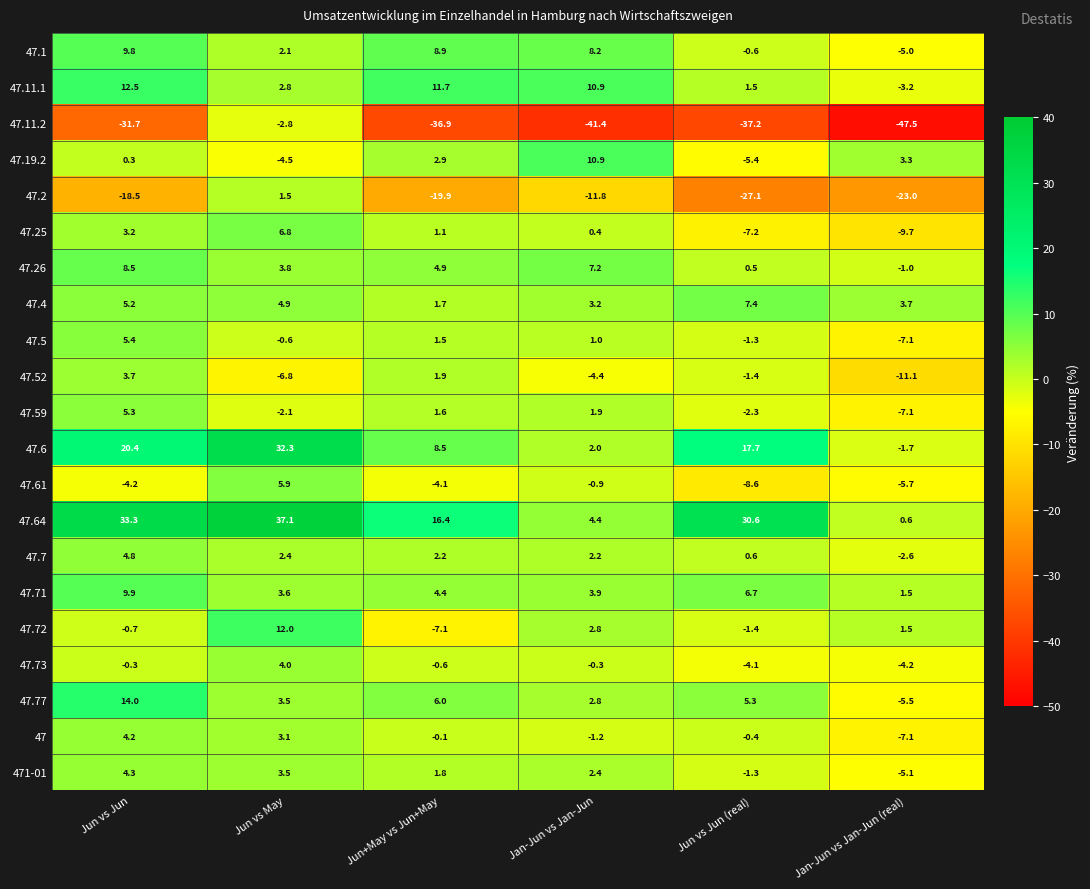

What is the difference between the maximum and minimum values in the 47.2 series?

28.6